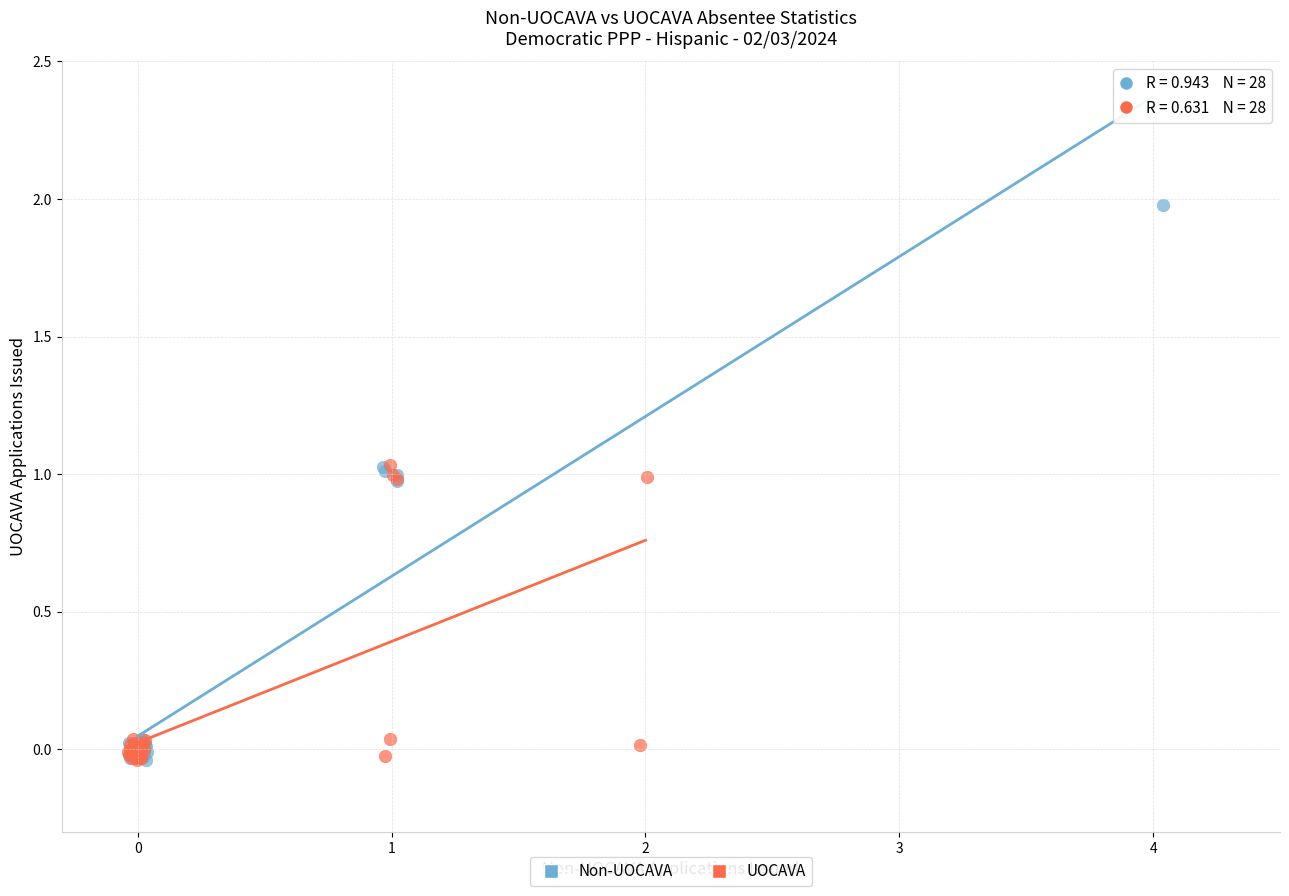

Which series has the largest Y range (max minus min)?

Non-UOCAVA